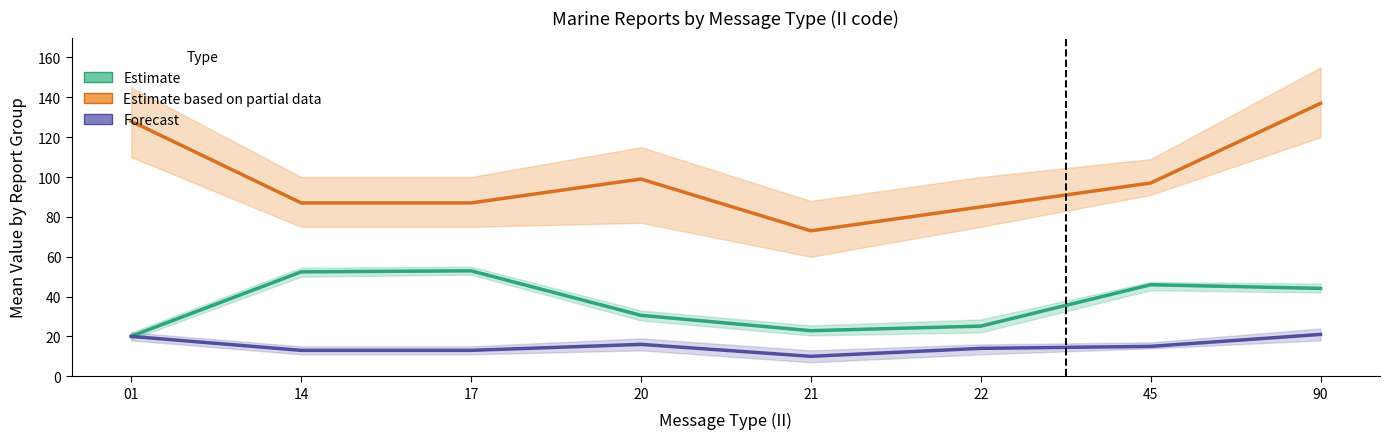

Which series has the largest total across all categories?

Estimate based on partial data (RPT_LEN mean)